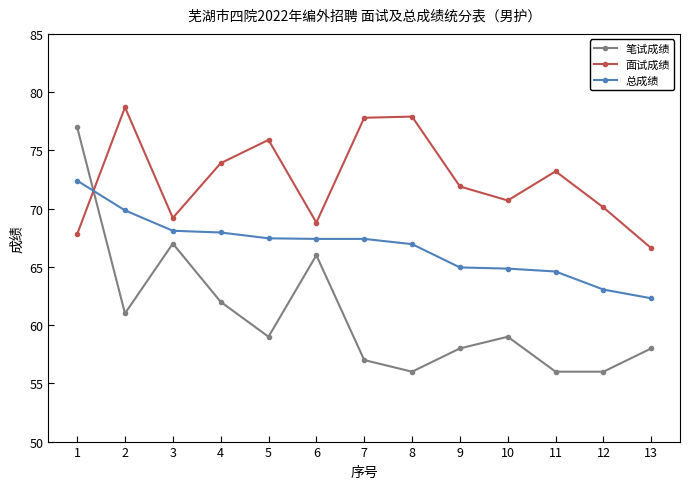

Read the 面试成绩 value at 1.

67.8